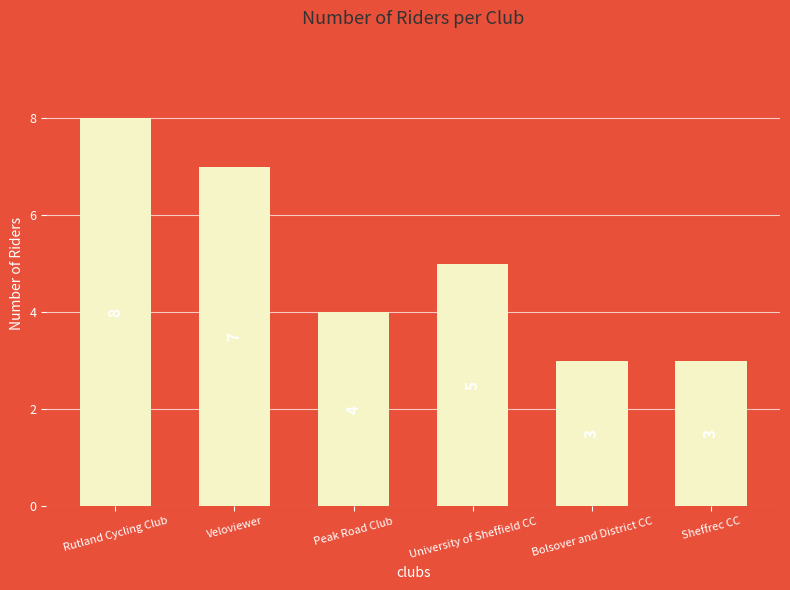

At which label is the value closest to 5?

University of Sheffield CC